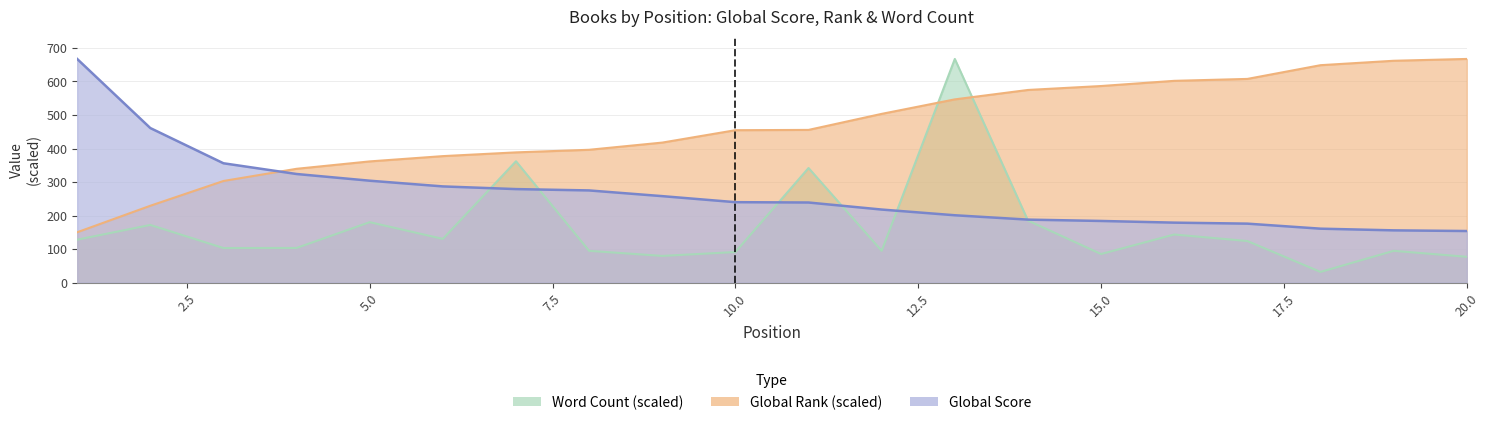

True or false: Global Score has more than 0 points higher than both neighbors.

False